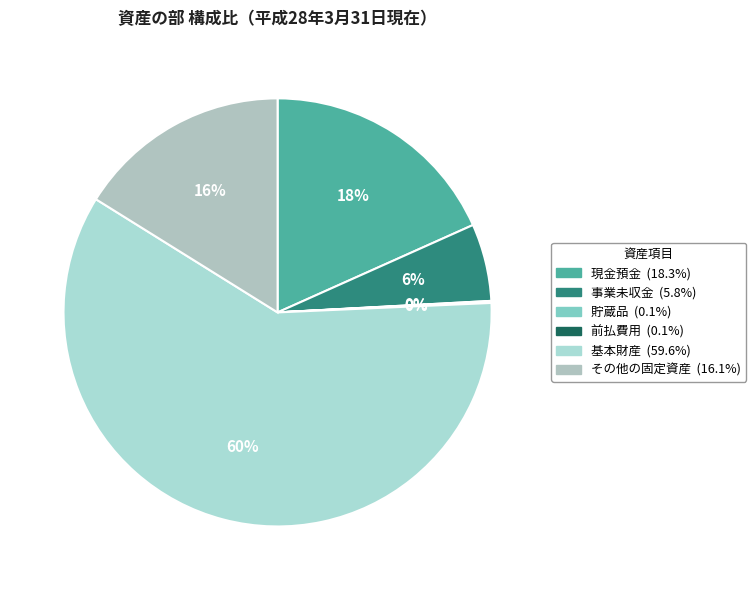

What percentage is the 基本財産 slice, to the nearest percent?

60%